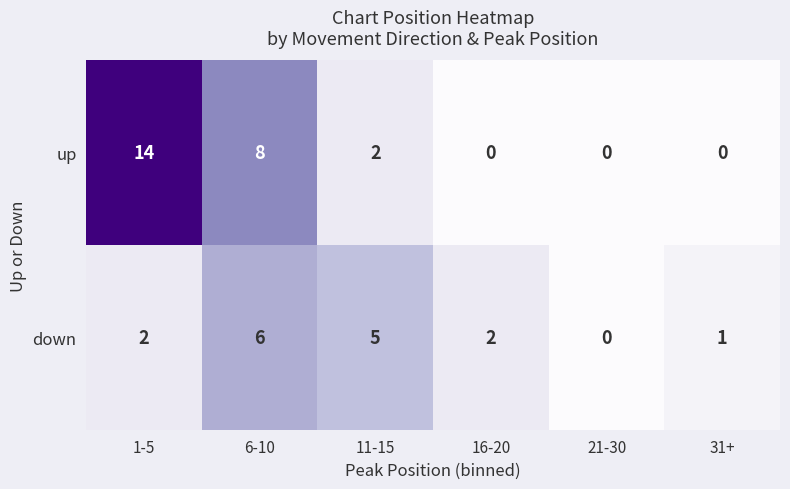

What is the total value across all series at 6-10?

14